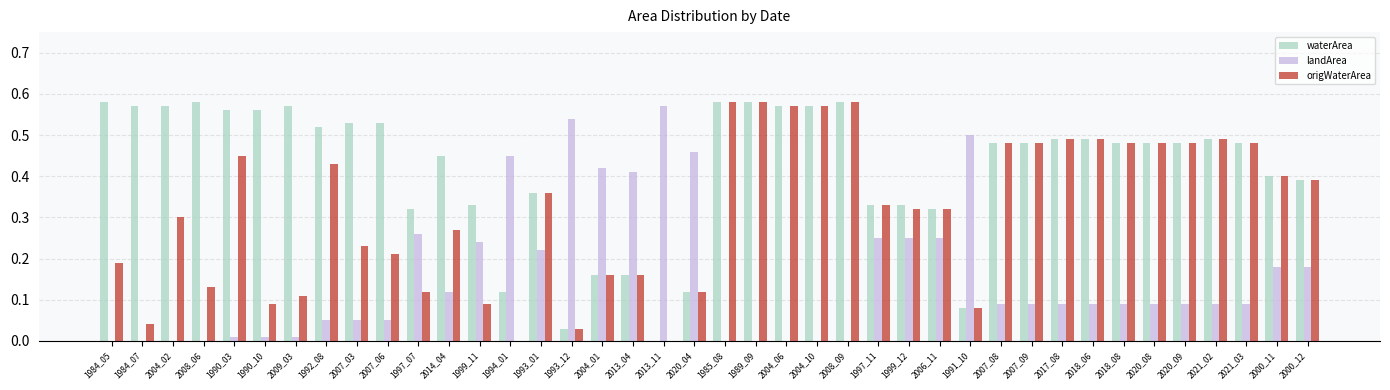

Which category has the highest value in the landArea series?

2013_11